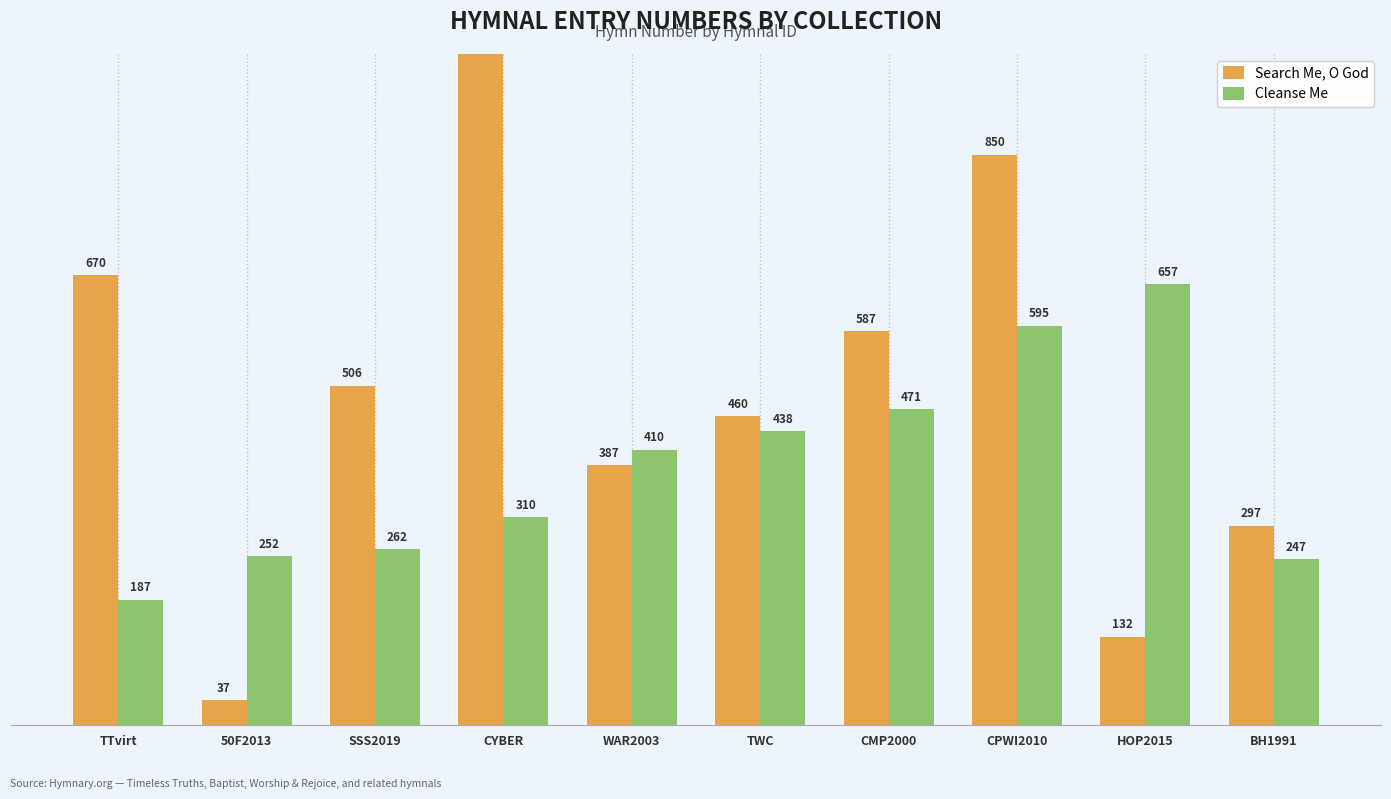

Is the value of Cleanse Me at TTvirt greater than the value of Search Me, O God at WAR2003?

No